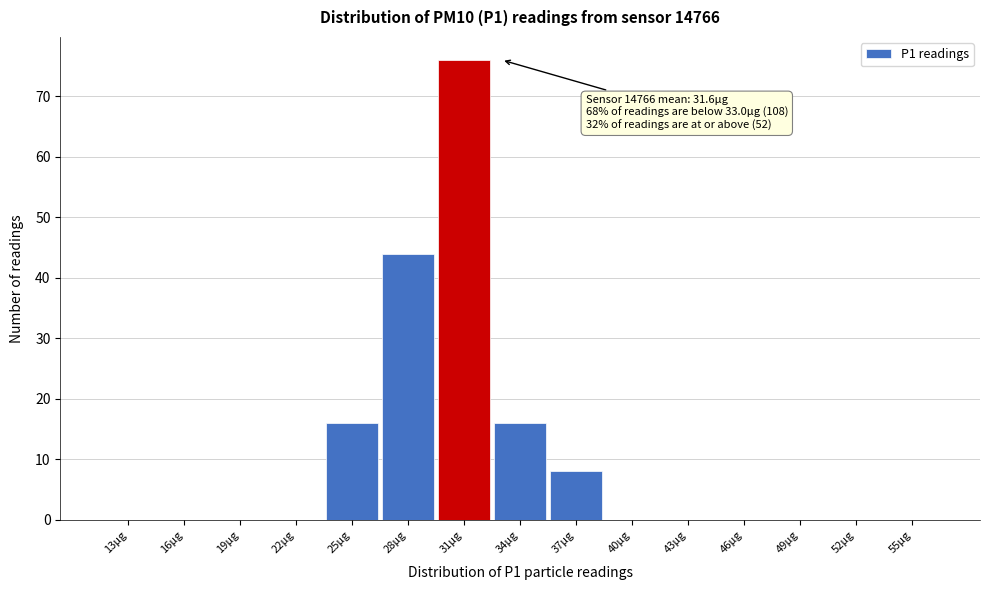

Reading left to right, what are all the values shown in this chart?

13μg=0	16μg=0	19μg=0	22μg=0	25μg=16	28μg=44	31μg=76	34μg=16	37μg=8	40μg=0	43μg=0	46μg=0	49μg=0	52μg=0	55μg=0